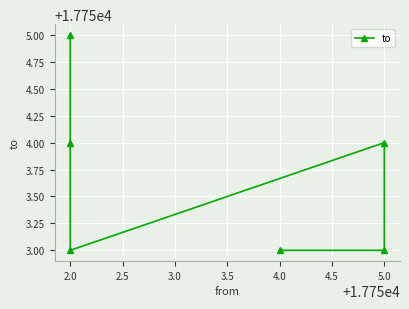

What is the sum of all values?

106522